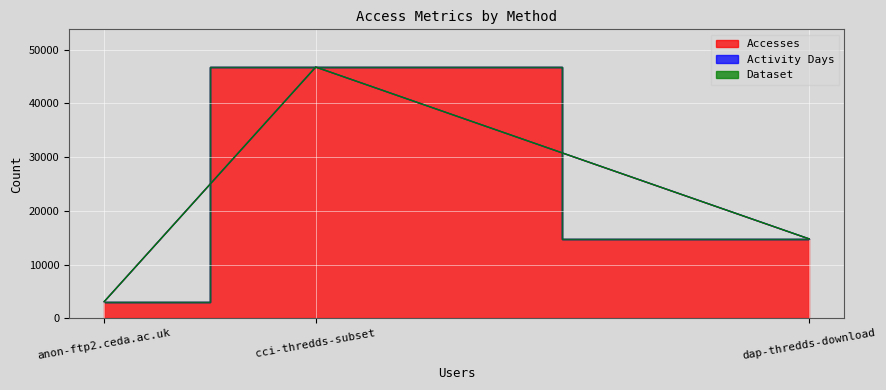

Where is Activity Days nearest to the value 7?

cci-thredds-subset